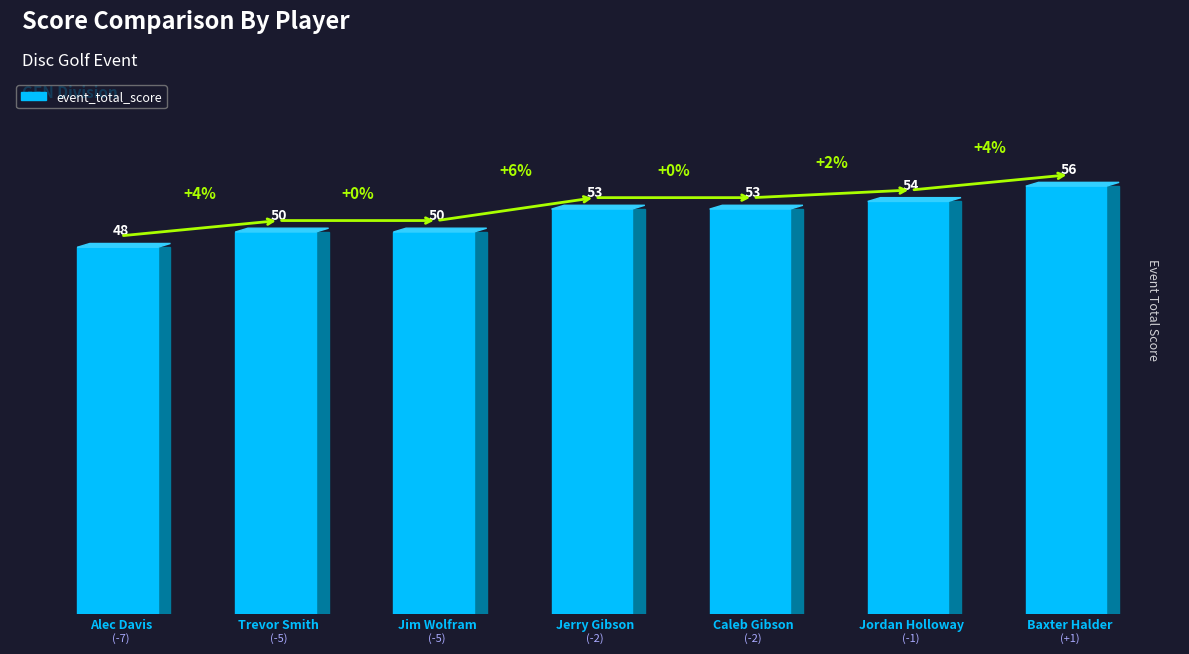

Which category has the lowest value across all series?

Alec Davis